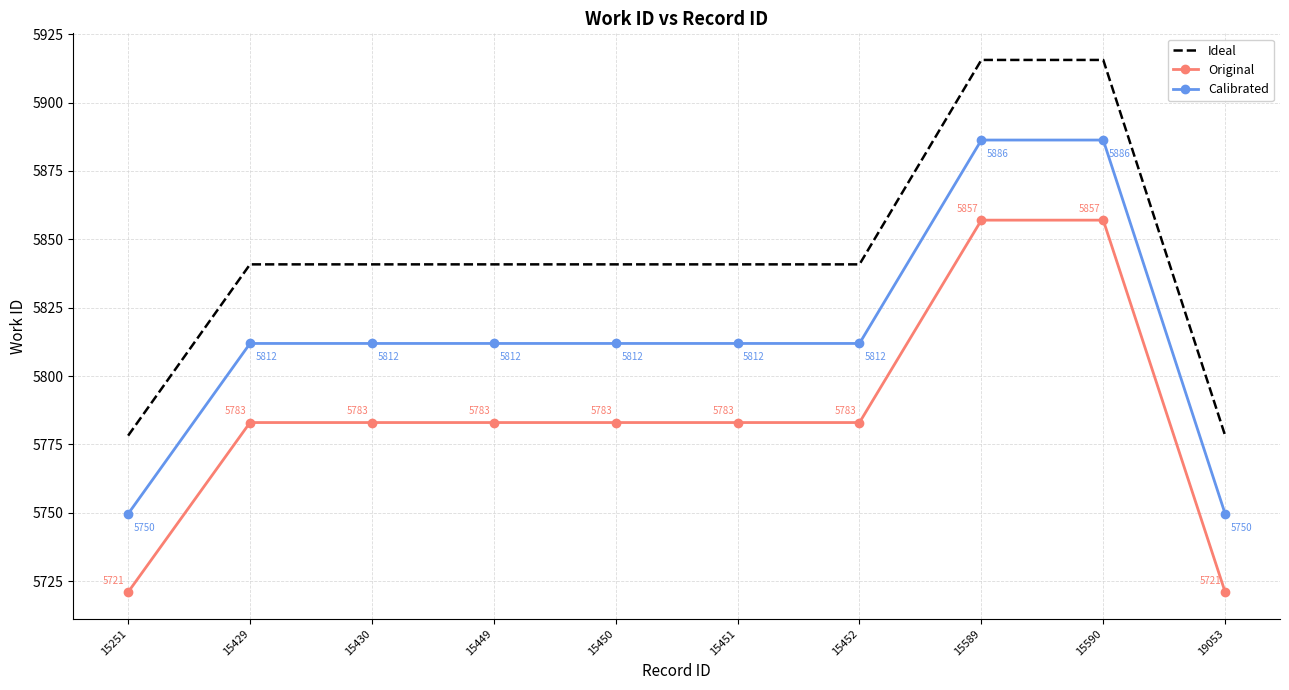

Rank the series by their average value, from lowest to highest.

Original, Calibrated, Ideal